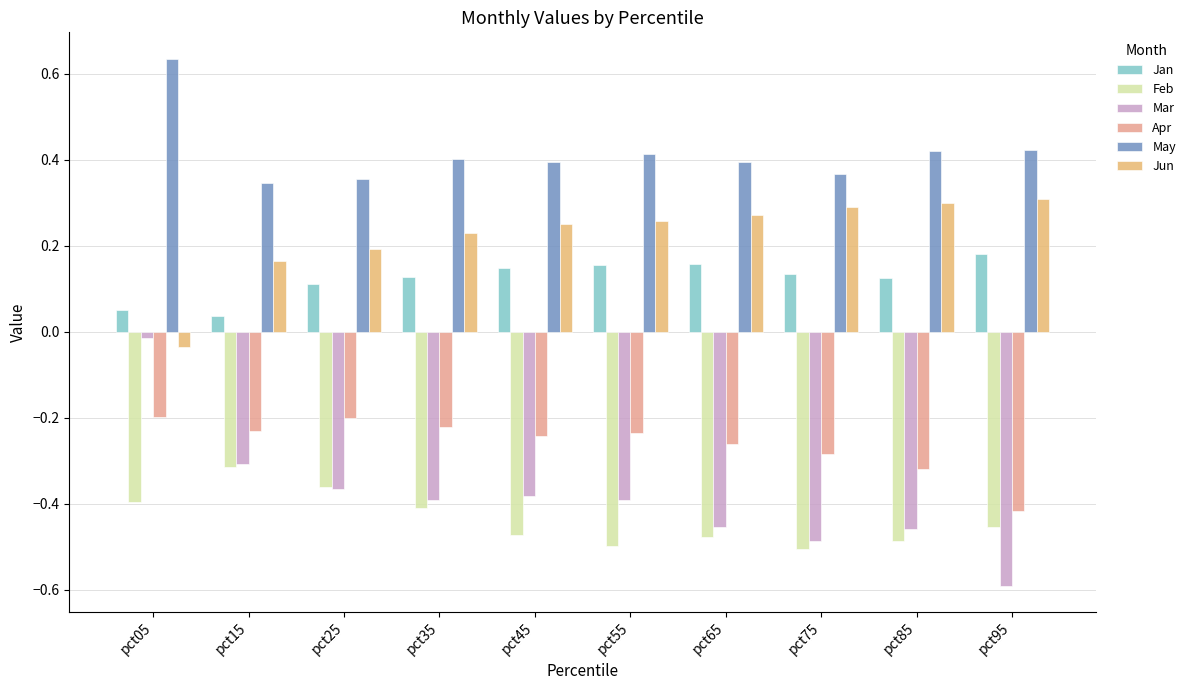

What is the difference between the highest and lowest values at pct75?

0.9